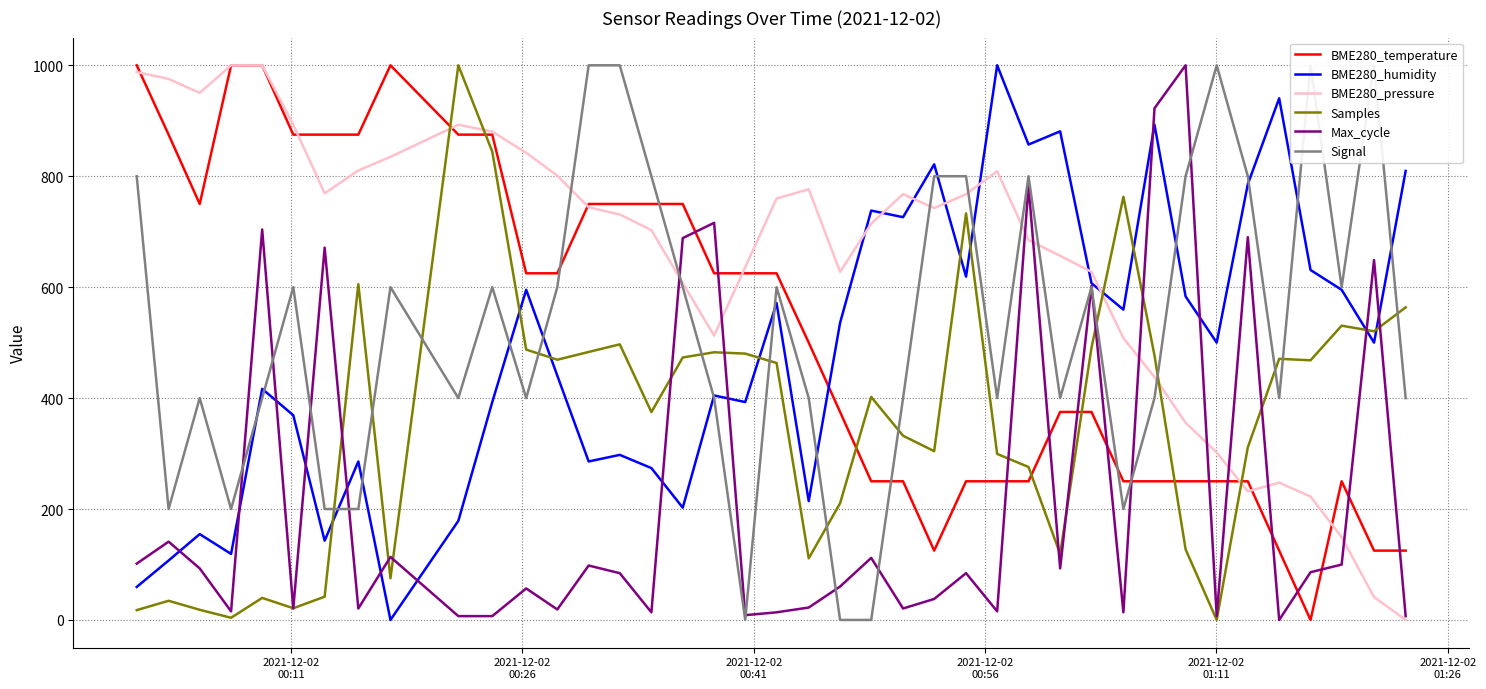

In BME280_temperature, how many points are higher than both neighbors (excluding endpoints)?

2